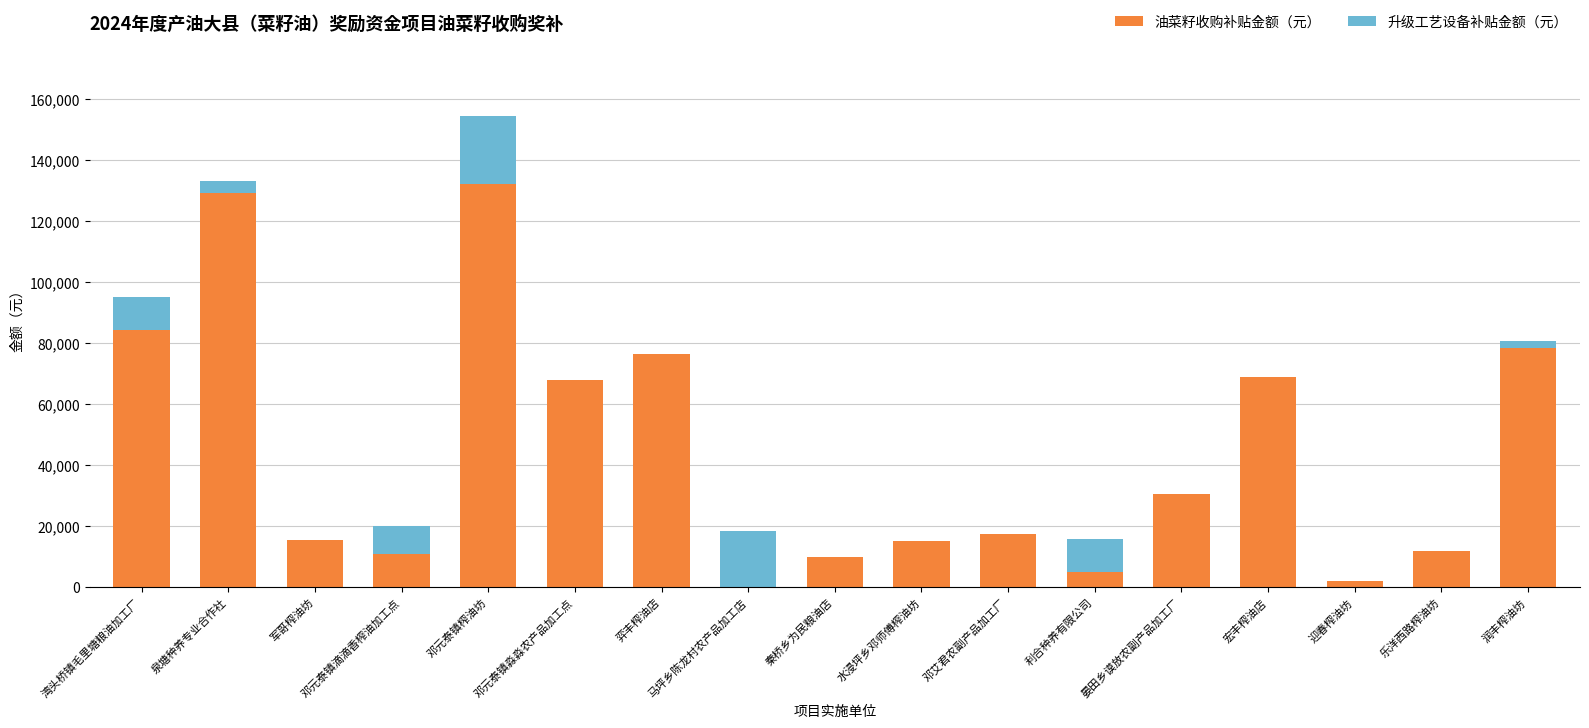

Is it true that 油菜籽收购补贴金额（元） equals 14926.8 at 水浸坪乡邓师傅榨油坊?

True